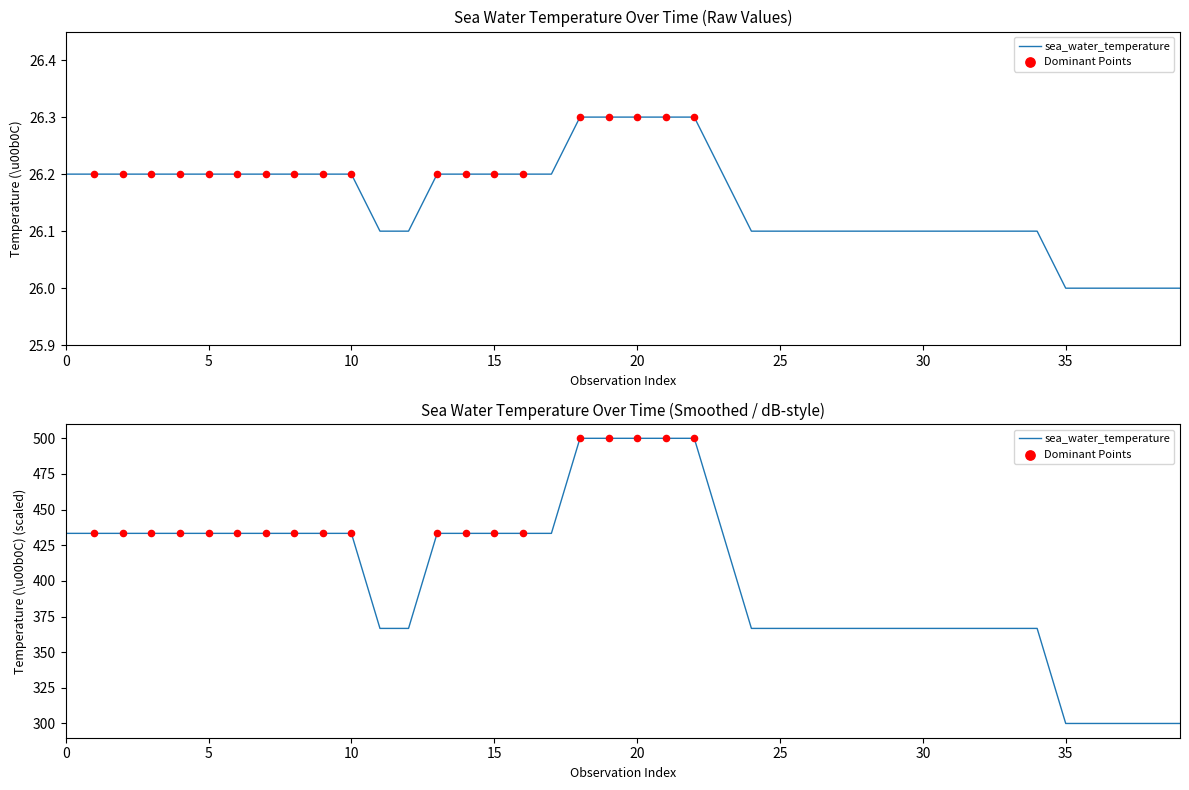

What is the change in value from 2016-11-01T07:50 to 2016-11-01T22:50?

+0.1